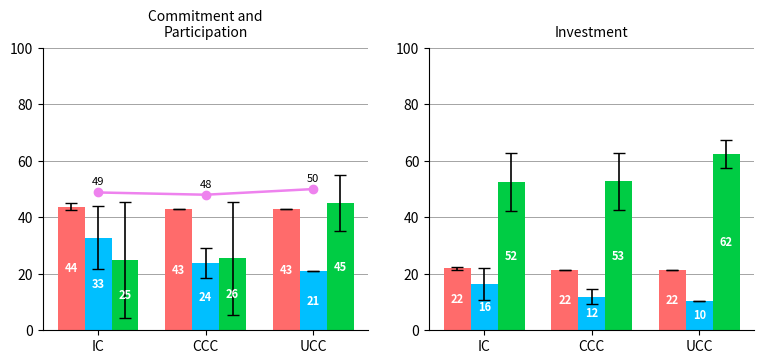

What is the label of the 3rd bar from the right?

IC